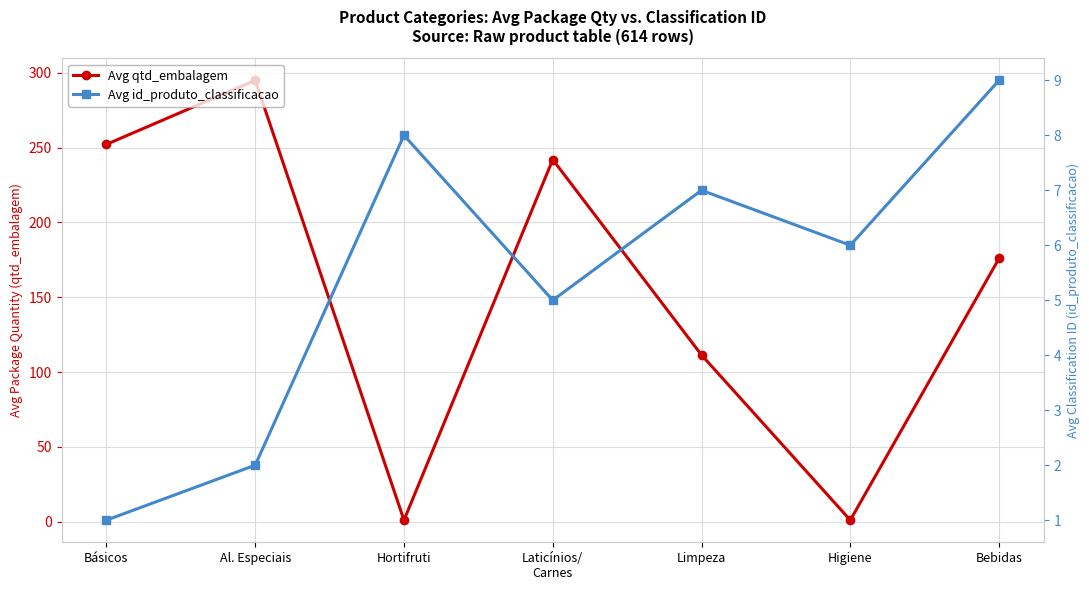

At which label does Avg qtd_embalagem reach its minimum?

Hortifruti